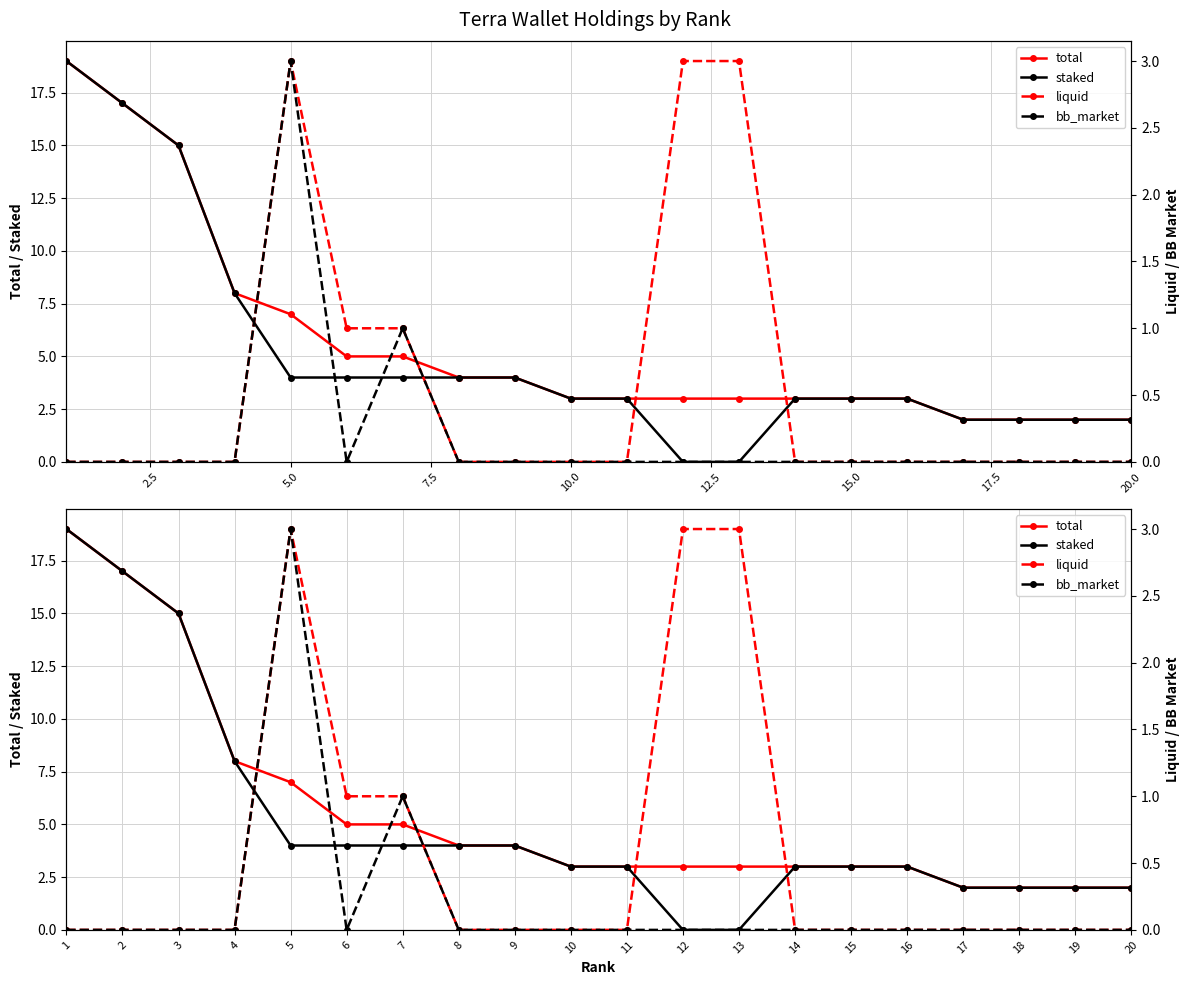

List the series in order of their peak value, highest first.

total, staked, liquid, bb_market